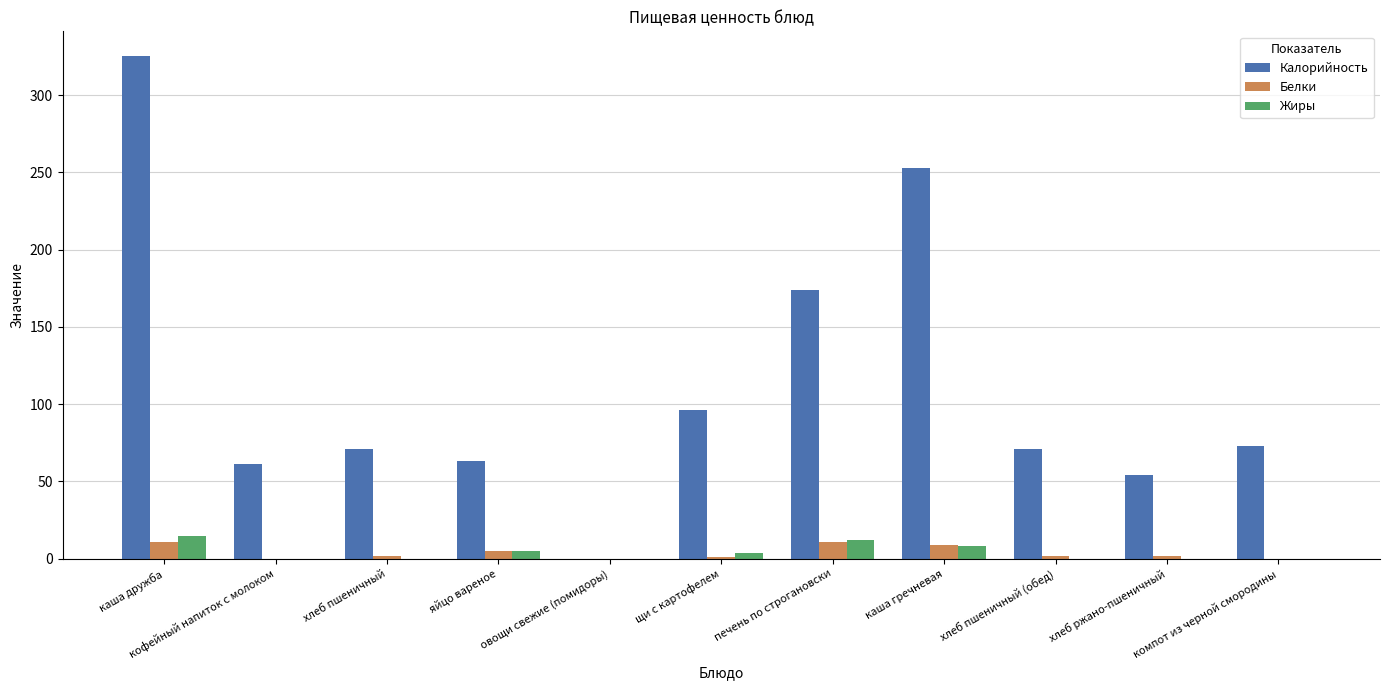

Which series changed the most between каша гречневая and хлеб пшеничный (обед)?

Калорийность